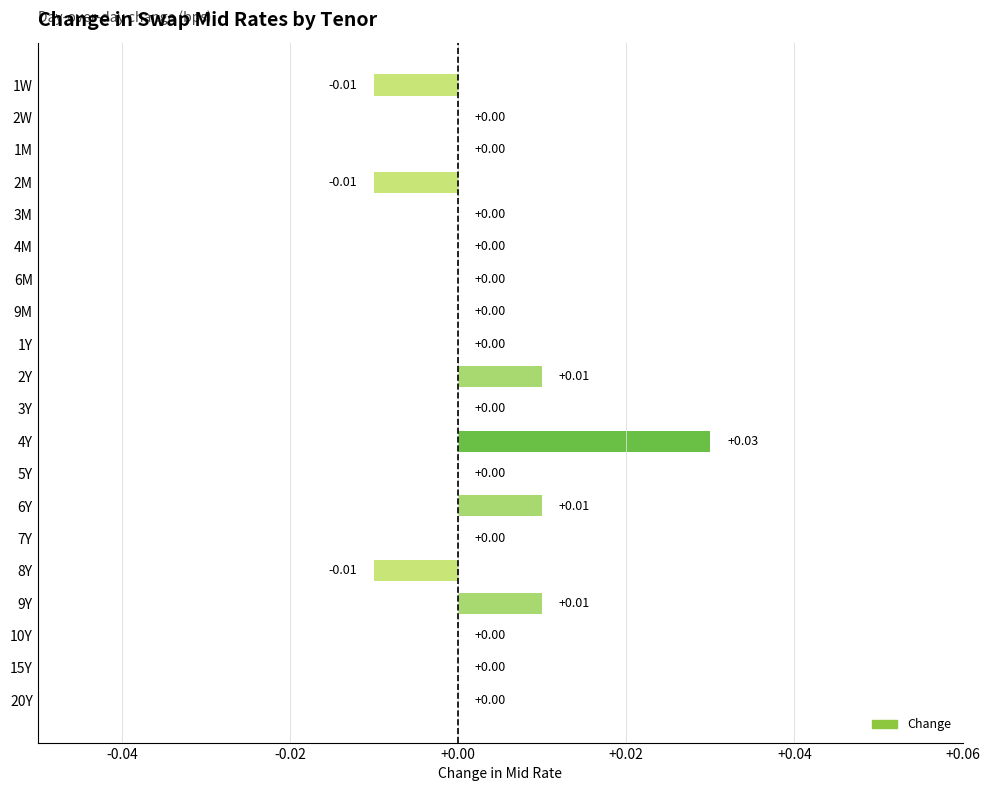

How many categories are shown in the chart?

20